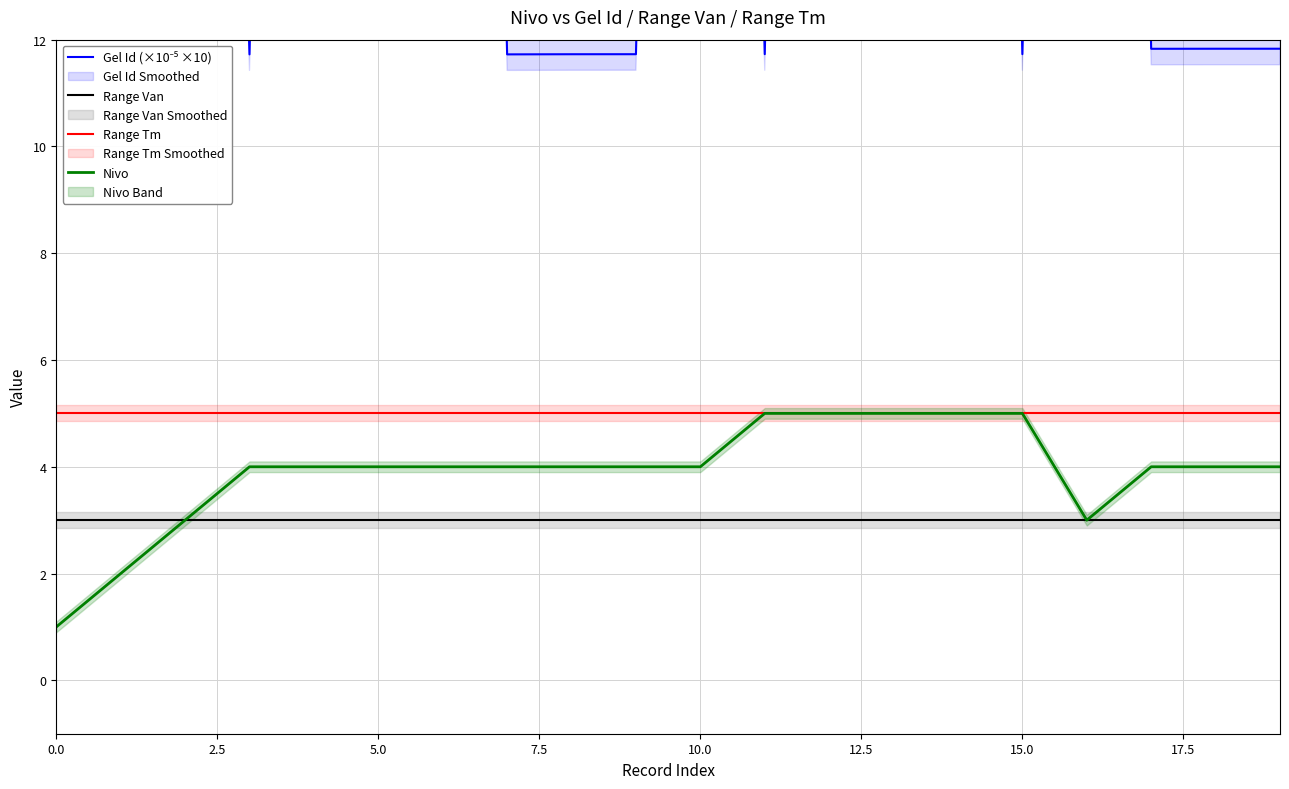

Is it true that Range Van equals 3.0 at 10?

True